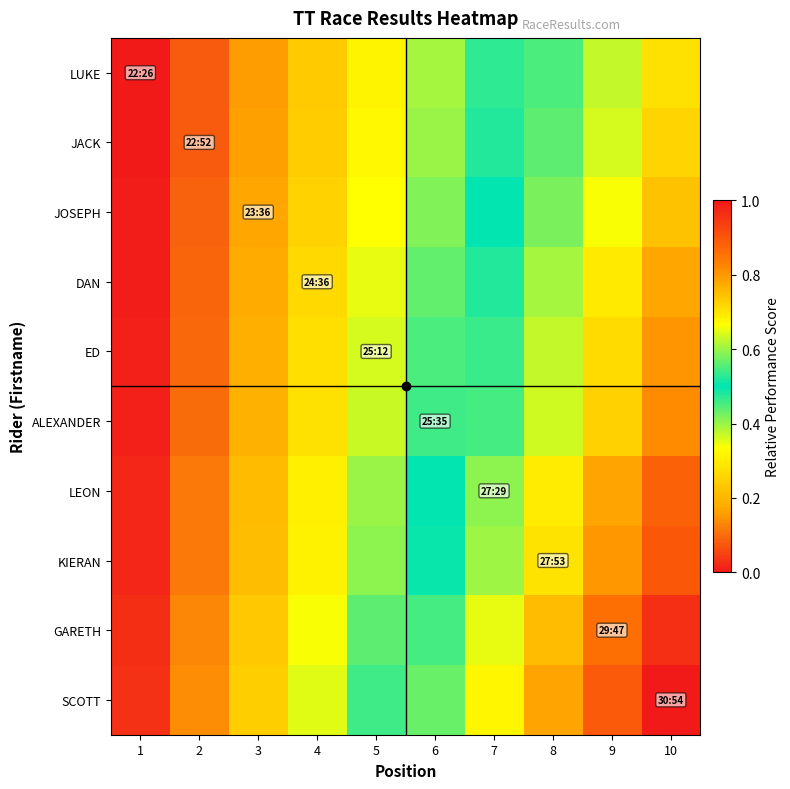

Count the number of categories in the chart.

10